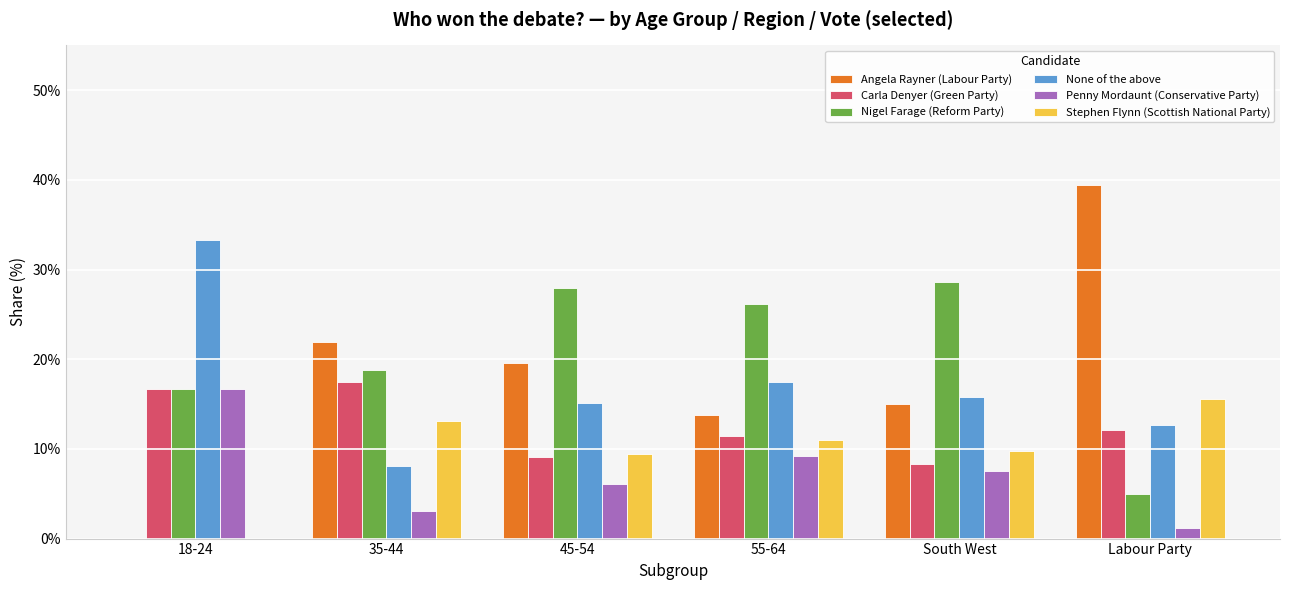

Is it true that Stephen Flynn (Scottish National Party) equals 27.4 at Labour Party?

False